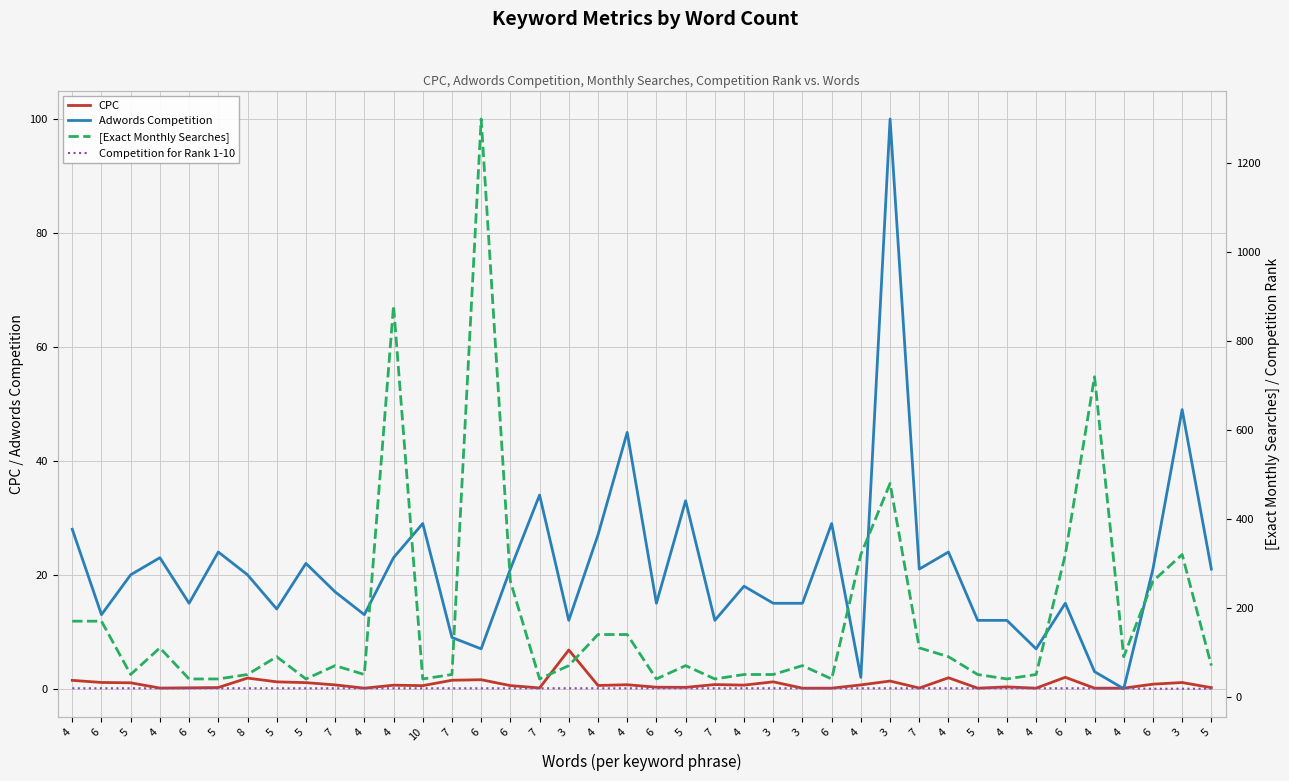

Does the chart display data point markers on the line(s)?

No